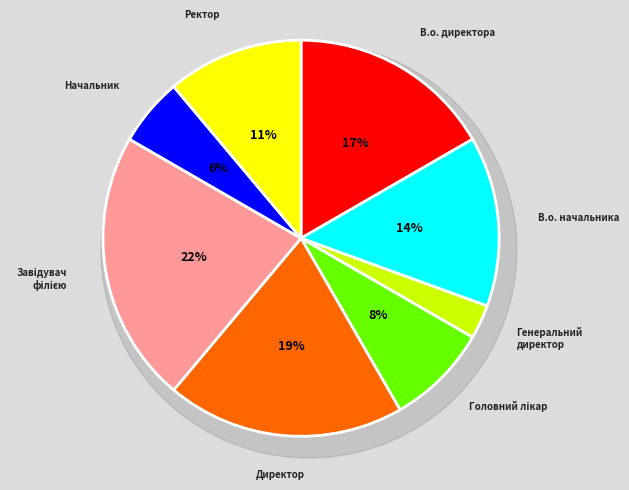

The Директор slice represents 28% of the pie. True or false?

False